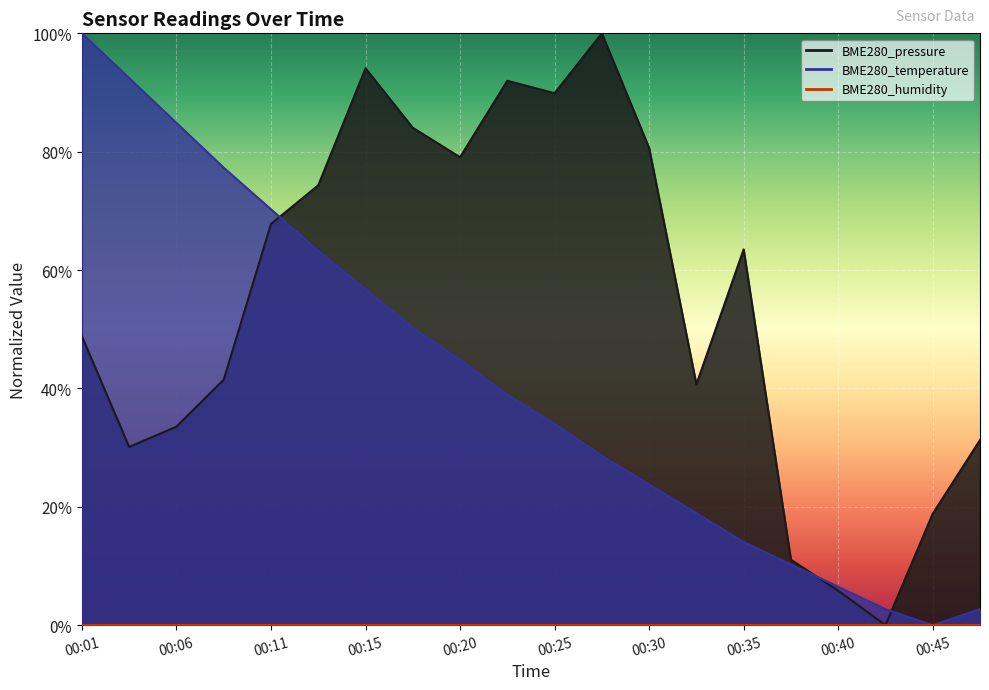

Which has a higher value, 00:30 or 00:06?

00:30